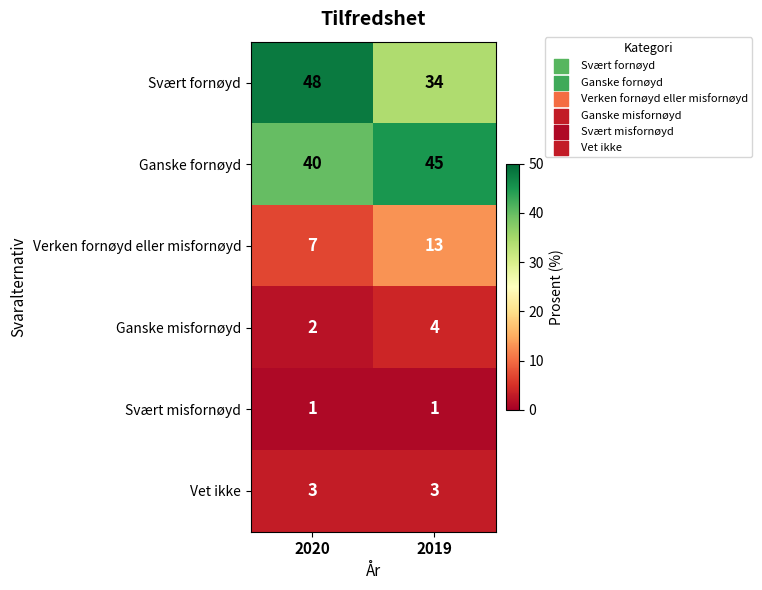

Which series has the largest total across all categories?

Ganske fornøyd